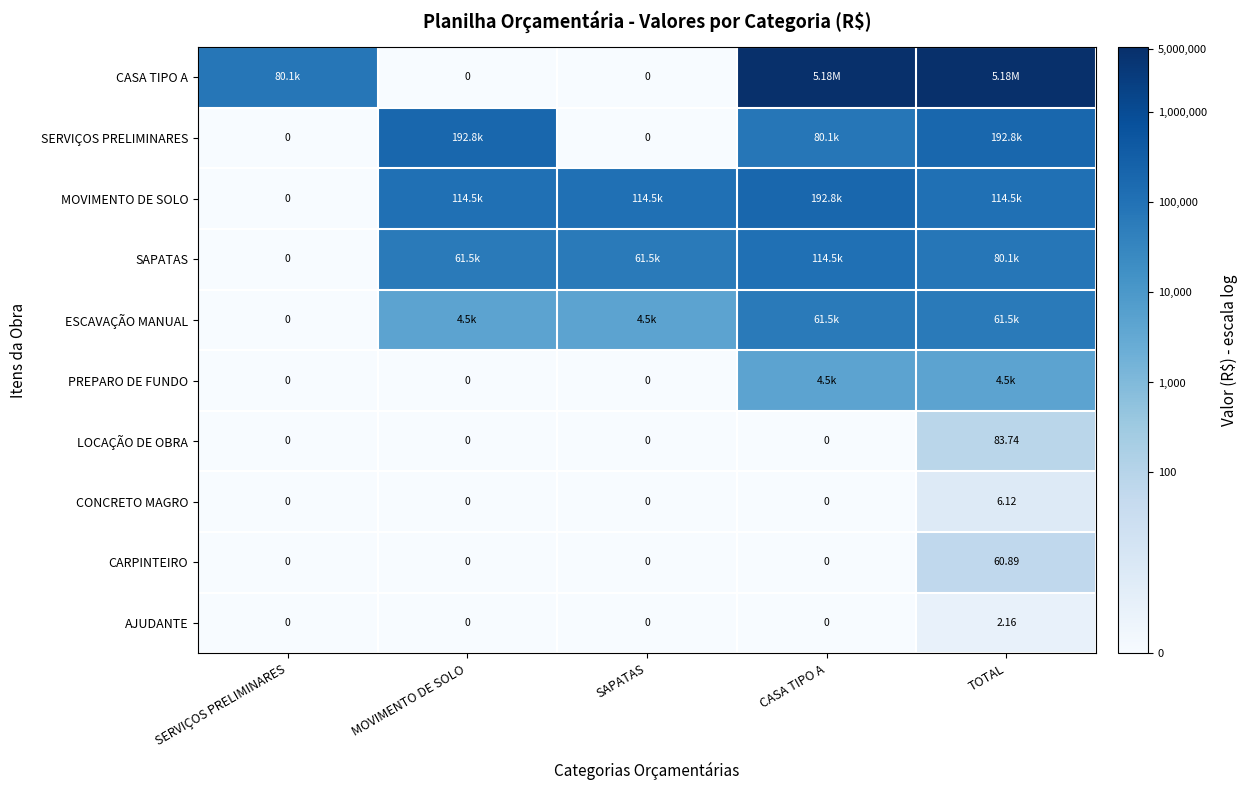

Rank the series by their maximum value, from highest to lowest.

CASA TIPO A, SERVIÇOS PRELIMINARES, MOVIMENTO DE SOLO, SAPATAS, ESCAVAÇÃO MANUAL, PREPARO DE FUNDO, LOCAÇÃO DE OBRA, CARPINTEIRO, CONCRETO MAGRO, AJUDANTE